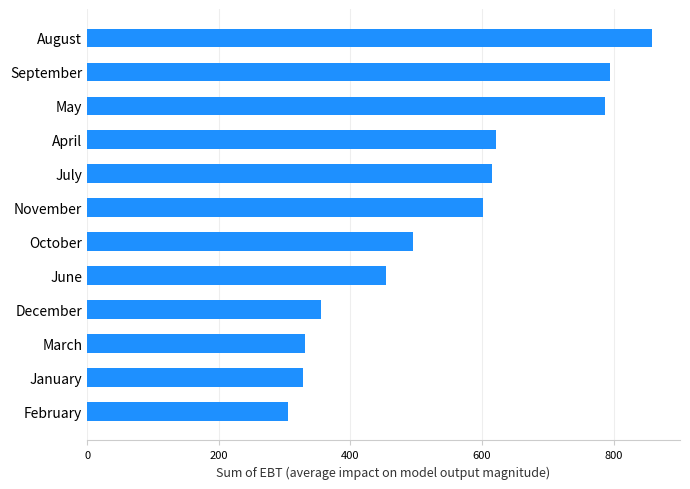

What is the sum of the values at August and November?

1459